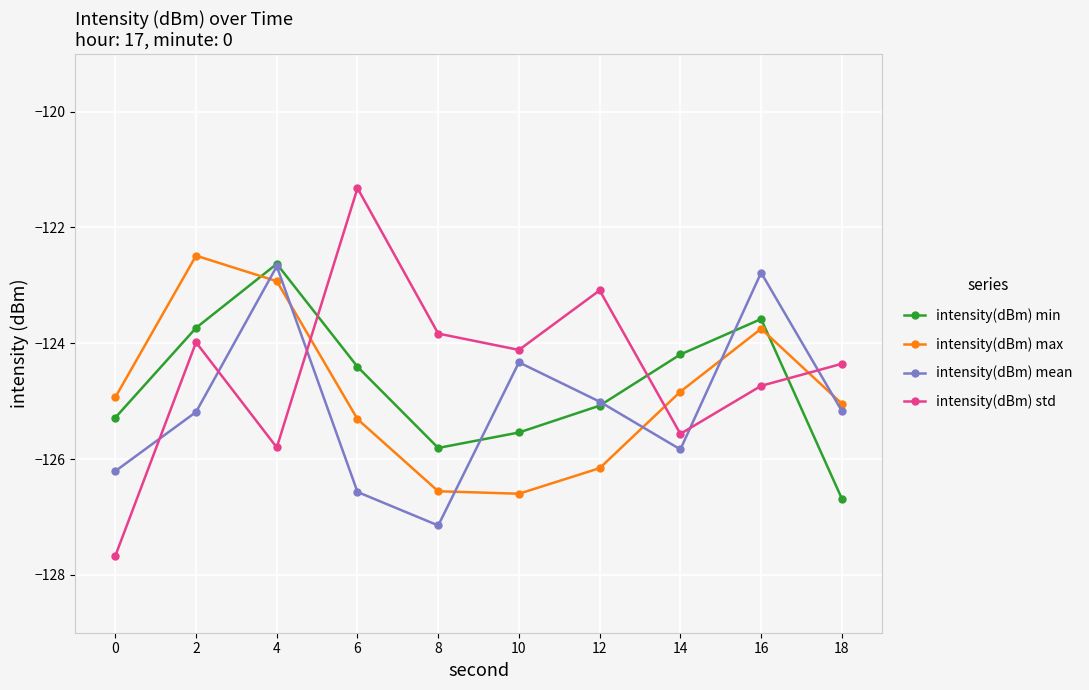

Which series has the widest spread of values?

intensity(dBm) std